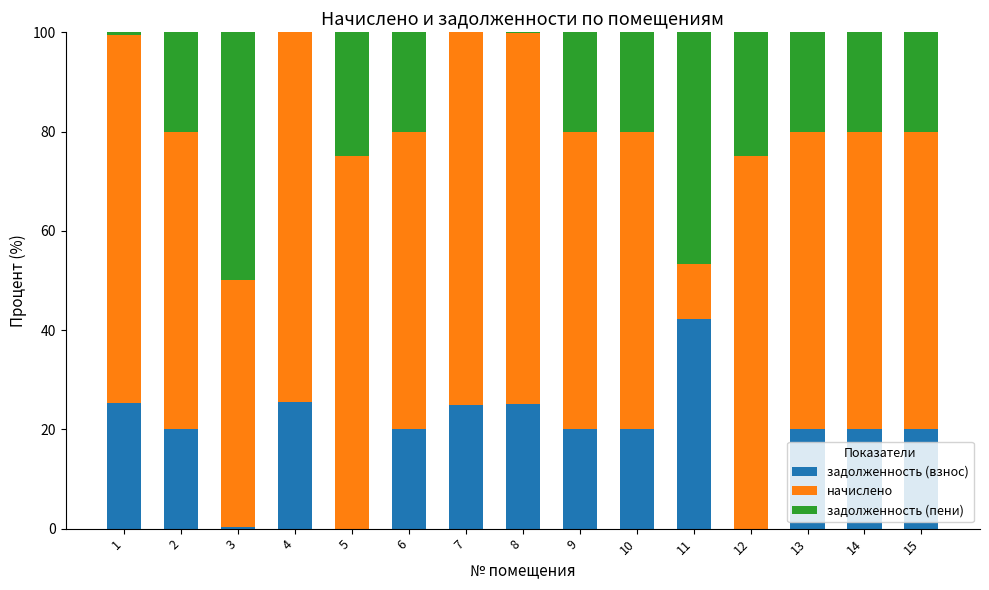

True or false: задолженность (взнос) has a value of 20.0 at 15.

True